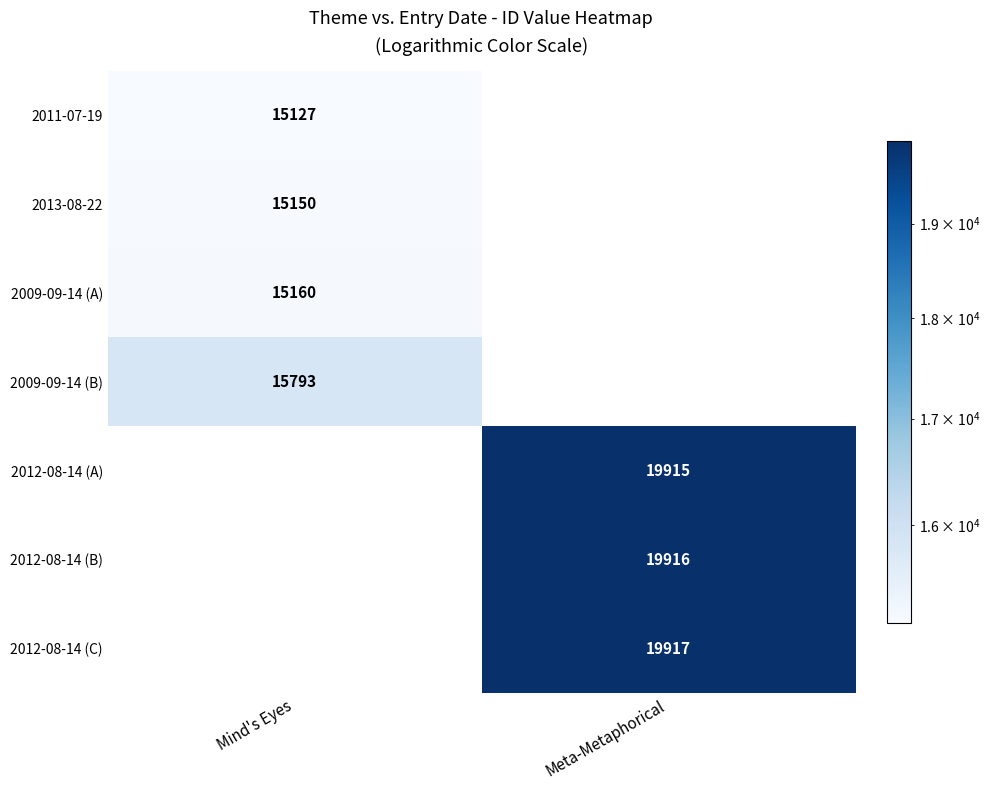

Is it true that 2009-09-14 (B) equals 15793 at Mind's Eyes?

True